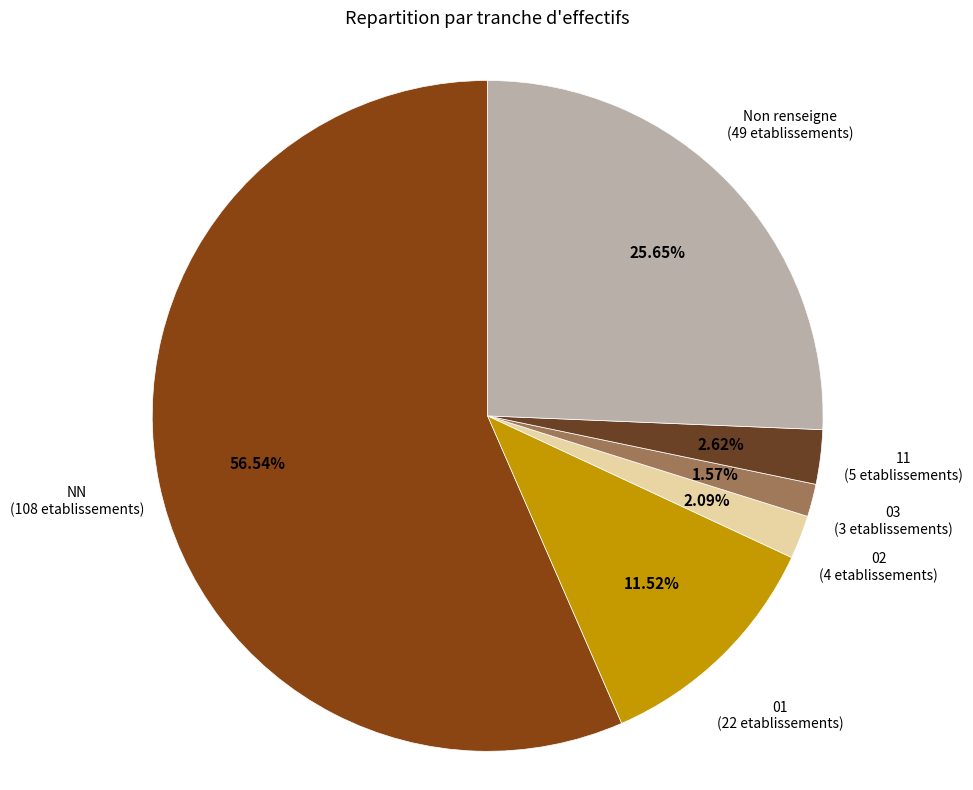

Count the number of slices in the pie.

6